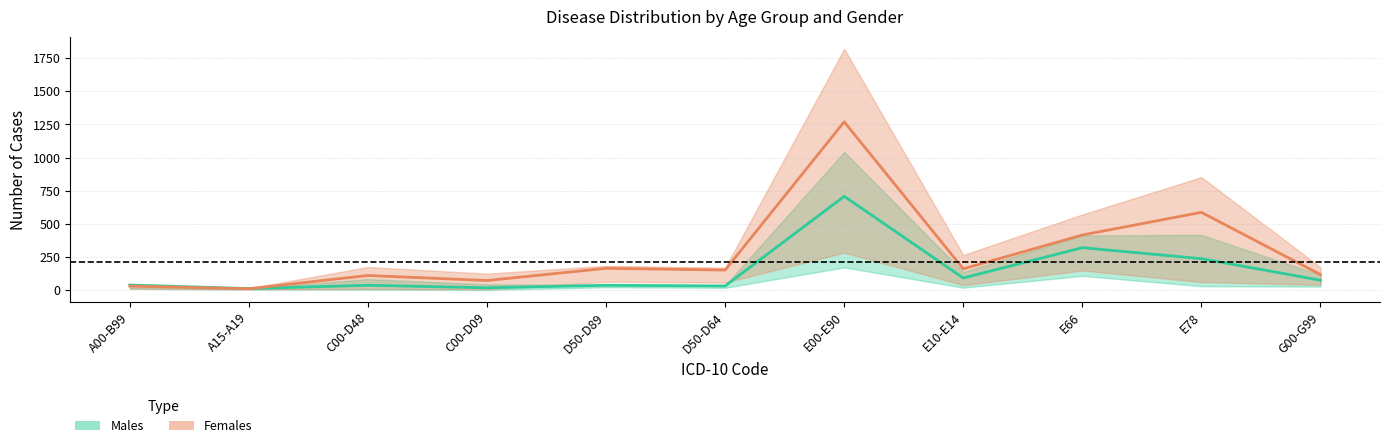

Reading left to right, extract all data points from this chart.

Males mid estimate: А00-В99=37	А15-А19=10	C00-D48=35	C00-D09=16	D50-D89=35	D50-D64=30	Е00-Е90=707	Е10-Е14=90	Е66=319	Е78=236	G00-G99=73
Females mid estimate: А00-В99=29	А15-А19=9	C00-D48=109	C00-D09=71	D50-D89=163	D50-D64=150	Е00-Е90=1270	Е10-Е14=159	Е66=415	Е78=586	G00-G99=116